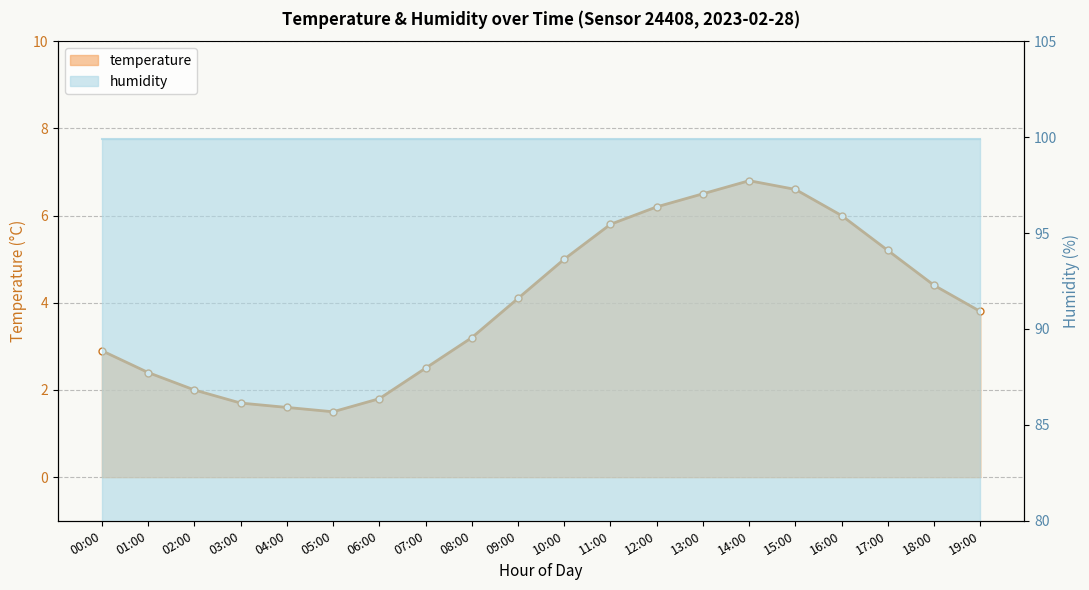

What is the change in value from 02:00 to 14:00?

+4.8